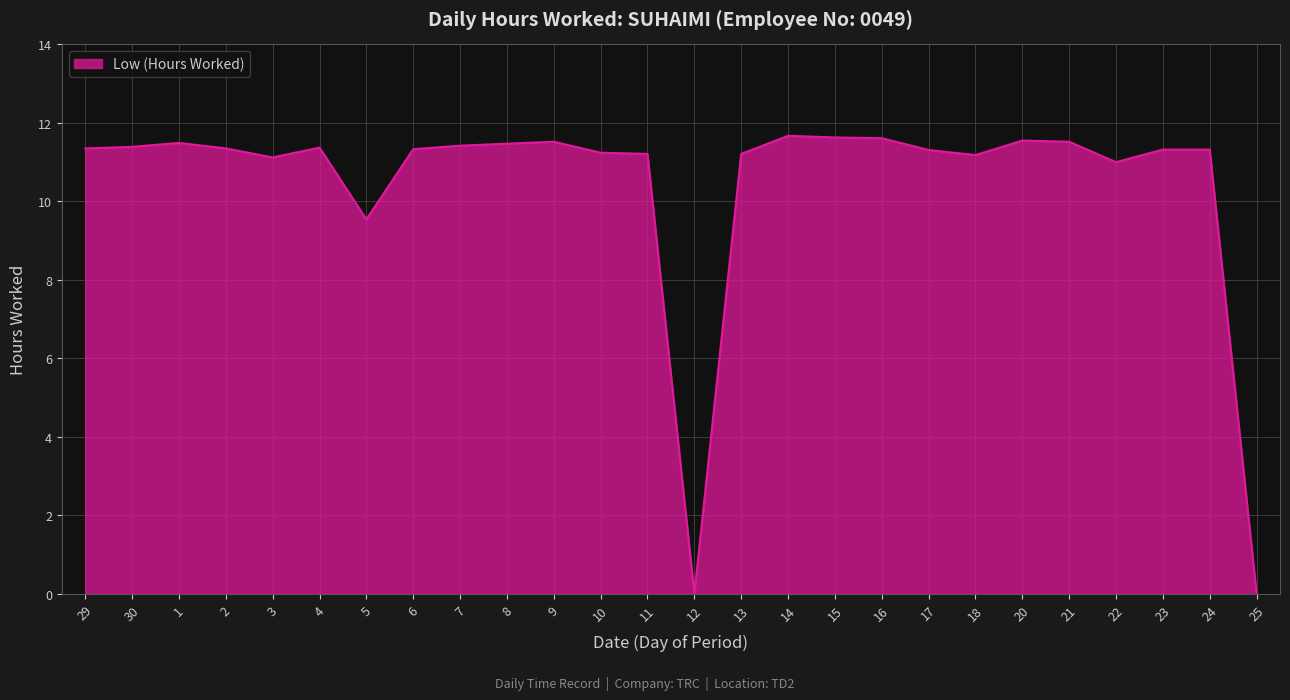

Is it true that the value at 23 is 16.1?

False